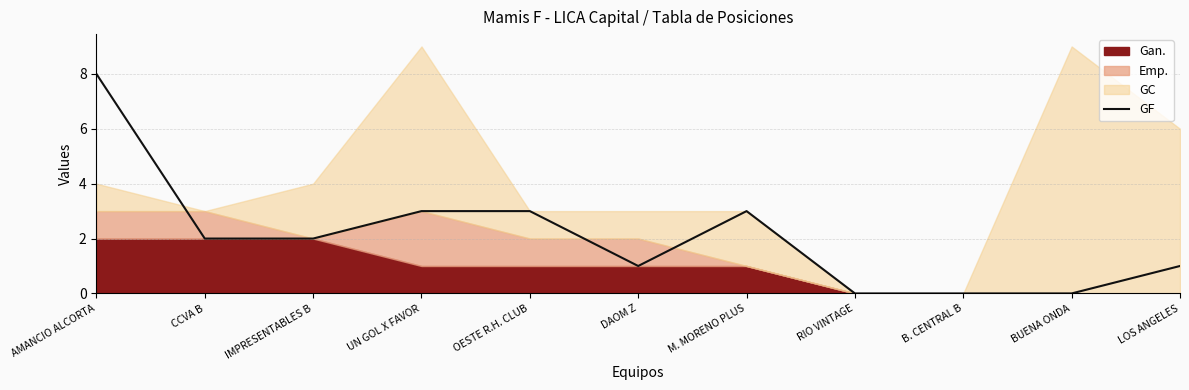

Reading right to left, what are all the values shown in this chart?

1	0	0	0	3	1	3	3	2	2	8